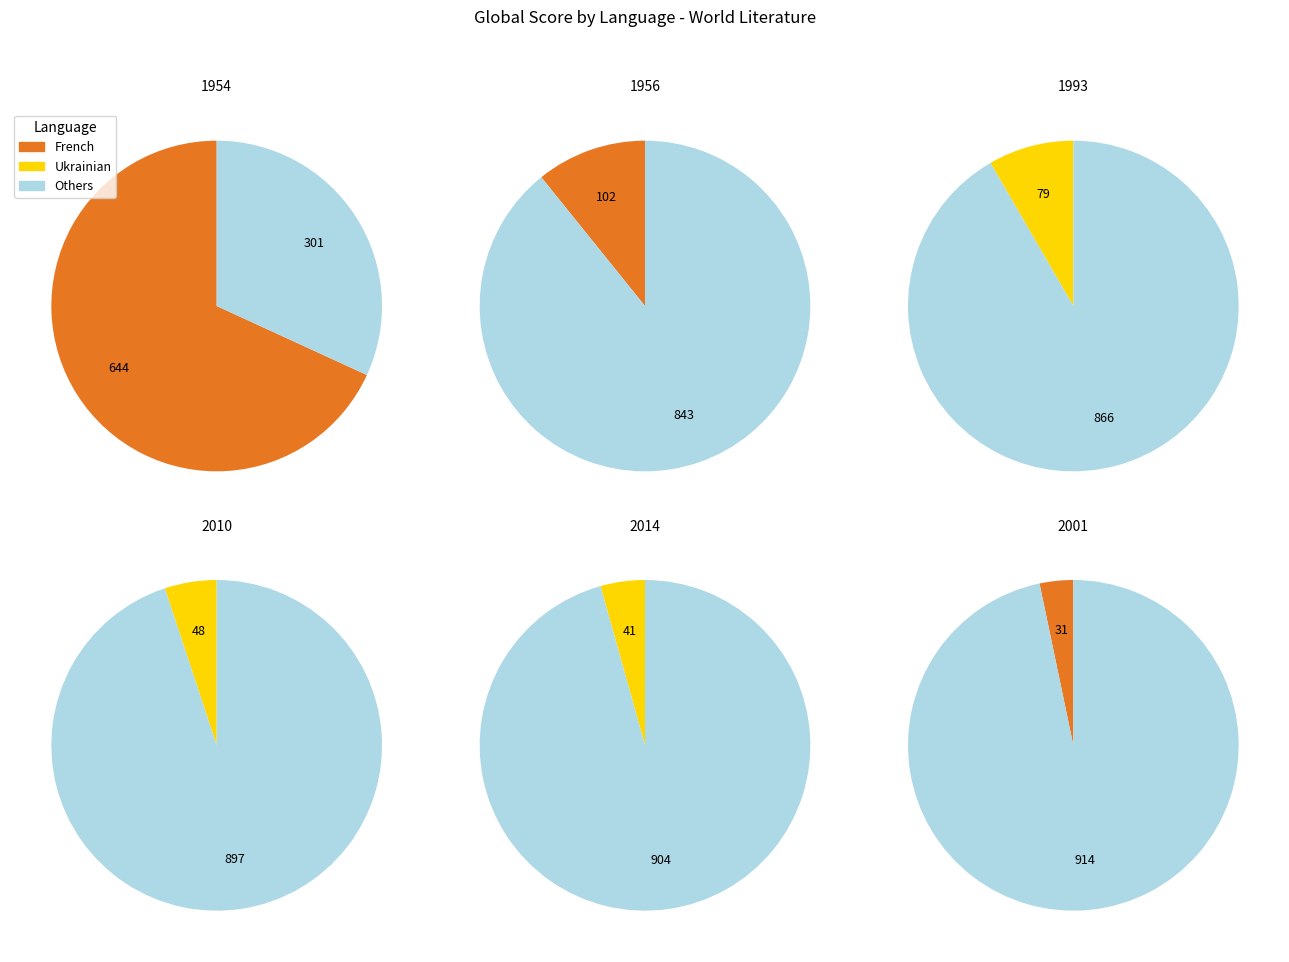

To the nearest percent, what portion does 1956 represent?

13%